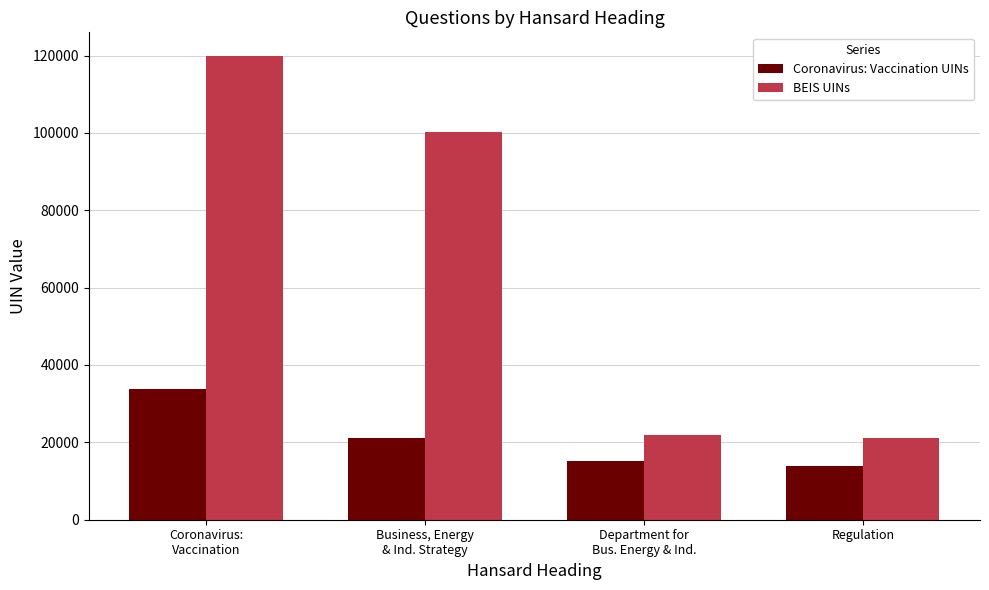

Reading left to right, list all the values displayed in this chart.

Coronavirus: Vaccination UINs: 33874	21172	15202	13903
BEIS UINs: 120003	100328	21936	21193